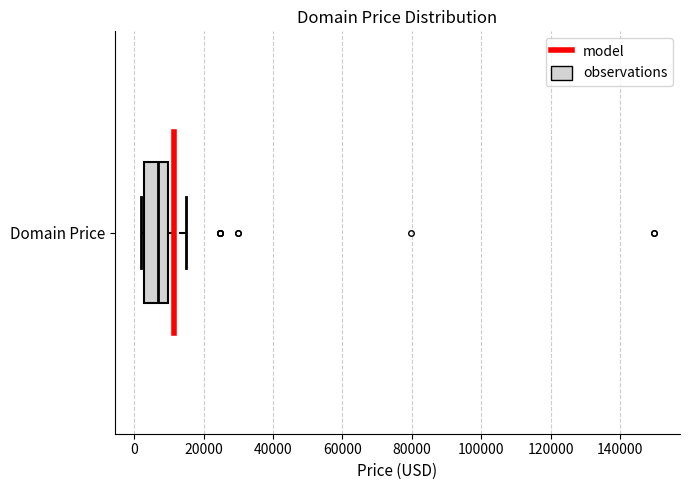

Transcribe this box plot: give where the median line is, the range the box spans, and where the two whiskers end, as read against the x-axis. The values are not printed on the chart, so give them approximately, as read against the axis.

median 6000, box 2000 to 10000, whiskers 2000 (just left of the box's left edge) to 14000